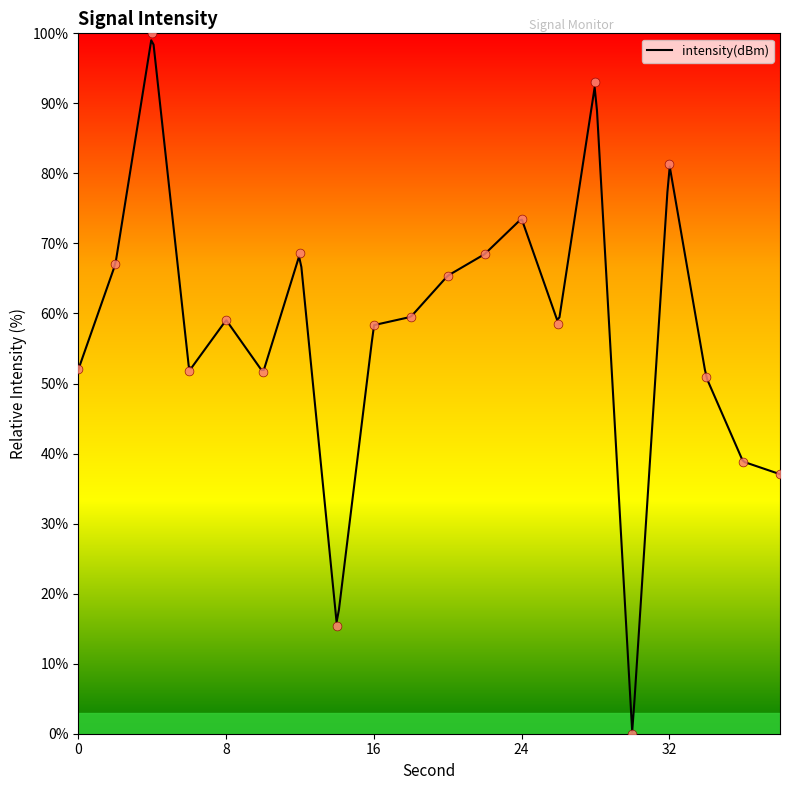

Which has a higher value, 16 or 22?

22